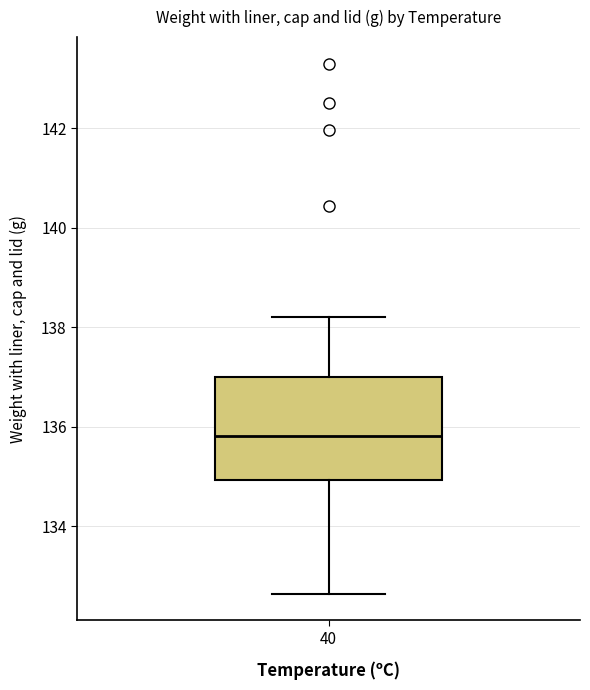

Where is the upper edge of the box at x = 40 on the y-axis? The values are not printed on the chart, so give them approximately, as read against the axis.

137.0